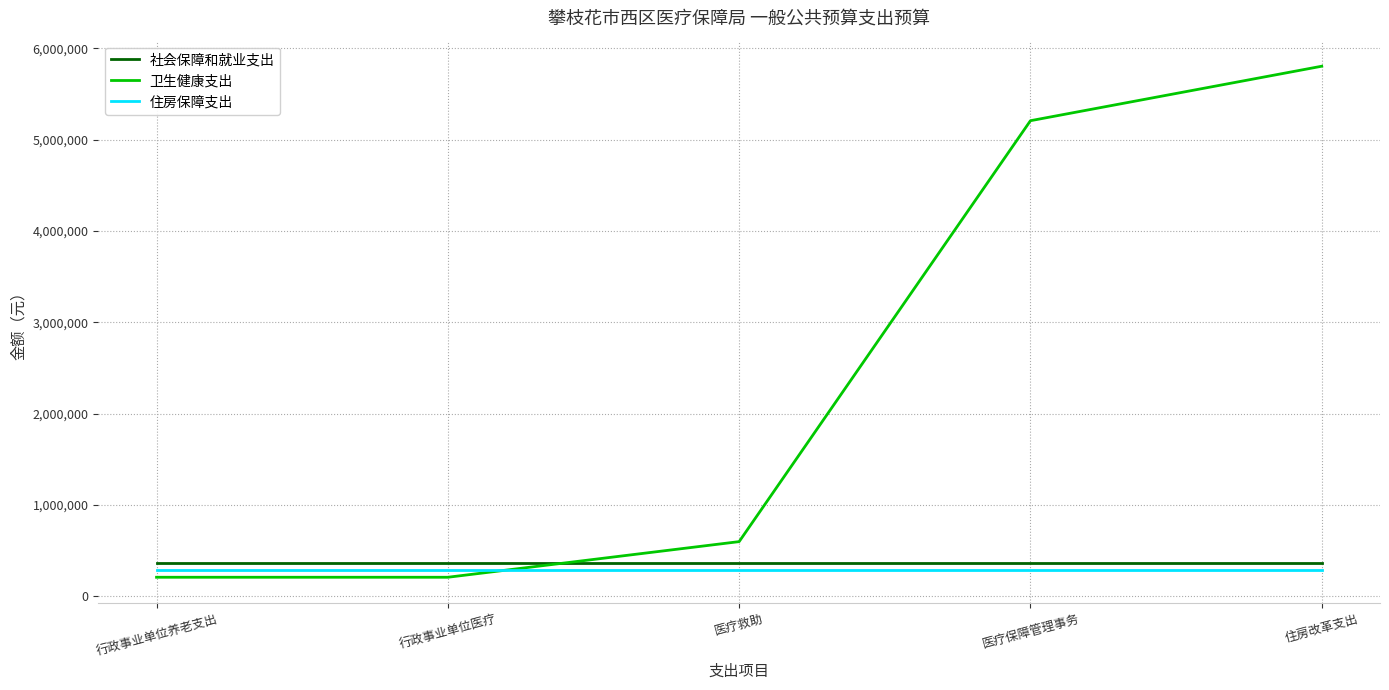

Between 行政事业单位养老支出 and 住房改革支出, which series saw the biggest shift?

卫生健康支出